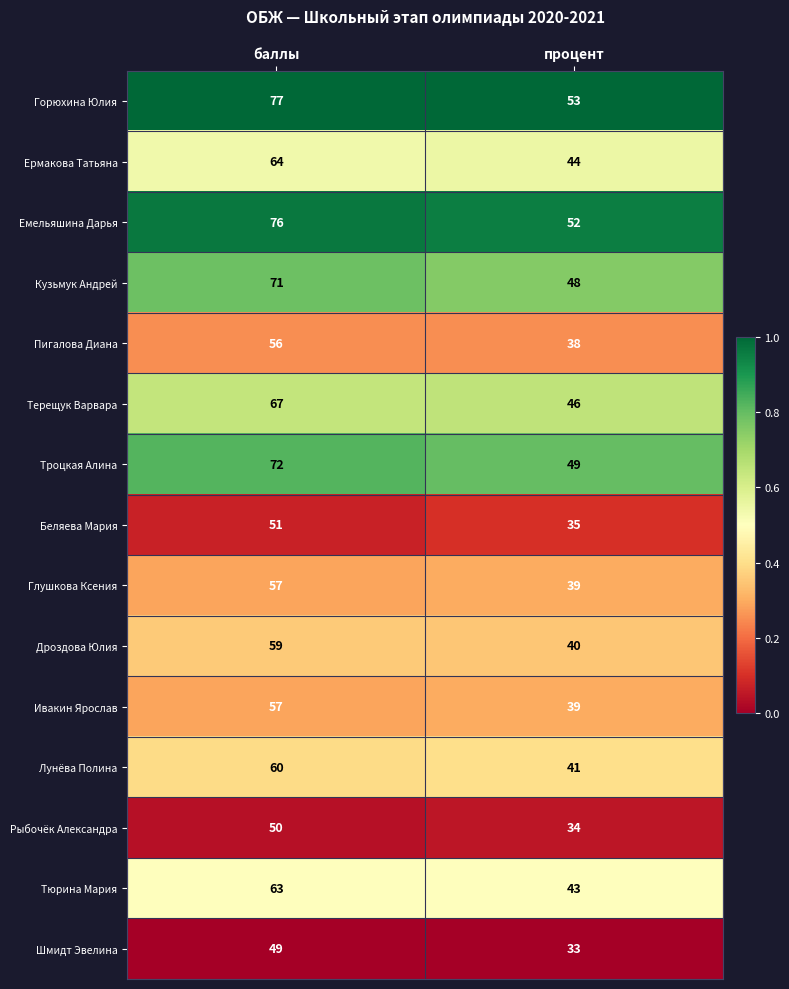

At which label does Рыбочёк Александра reach its peak?

баллы